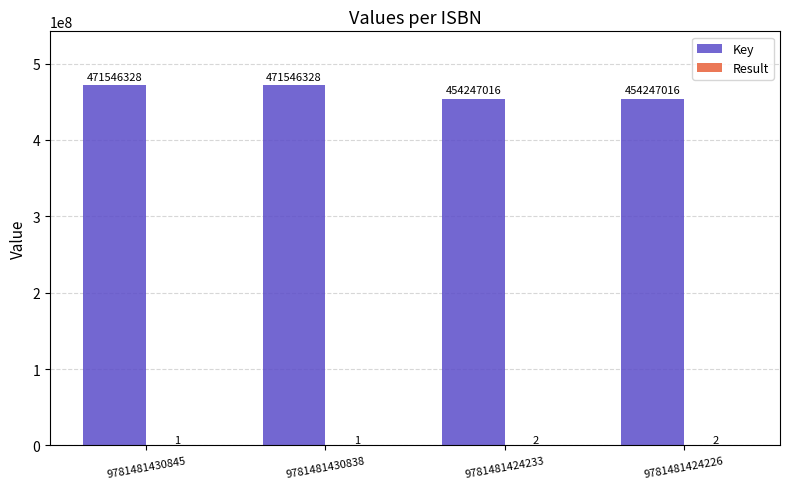

How many groups of bars are there?

4